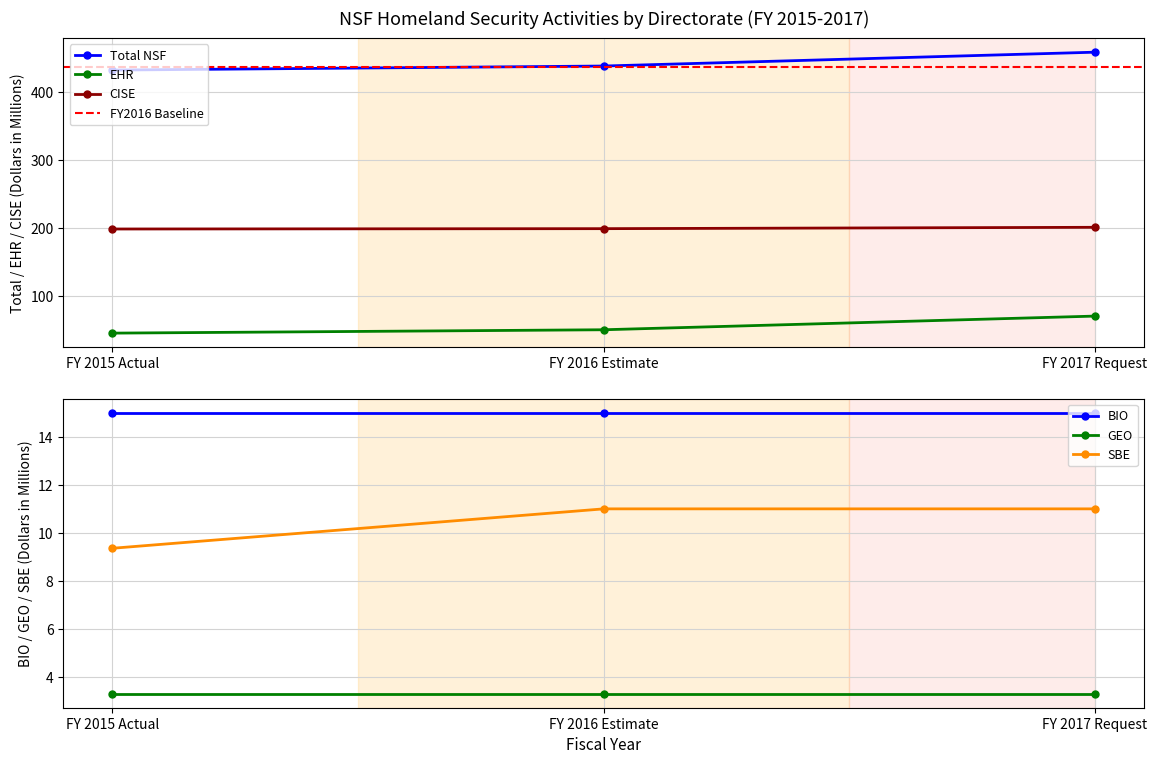

What is the highest value of the Total NSF series?

459.3